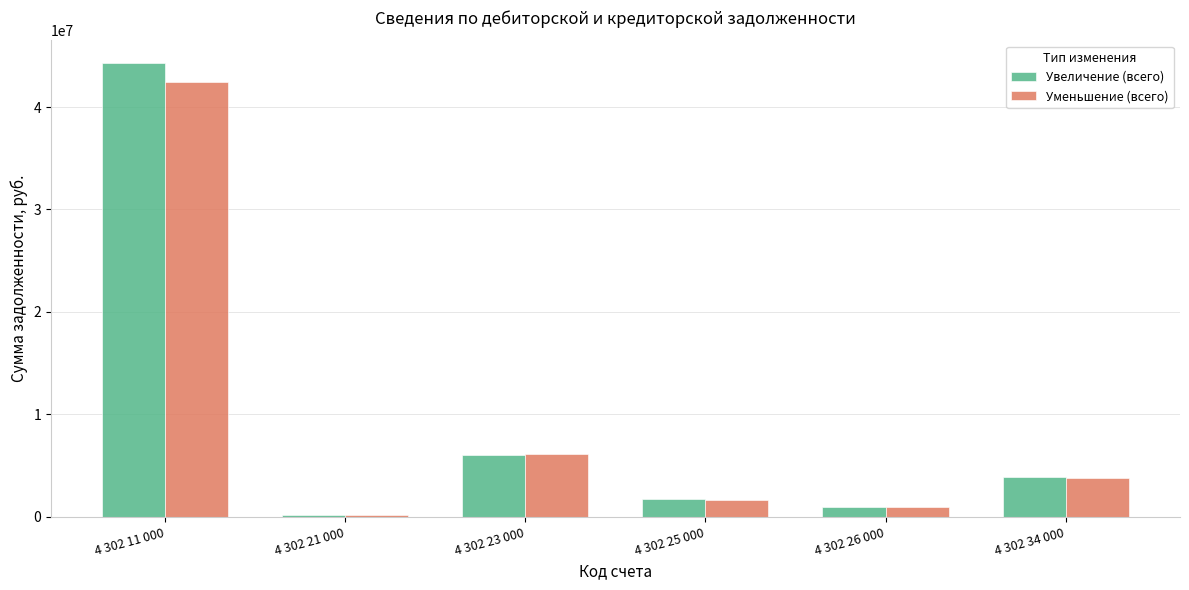

How many bars are there in each group?

2